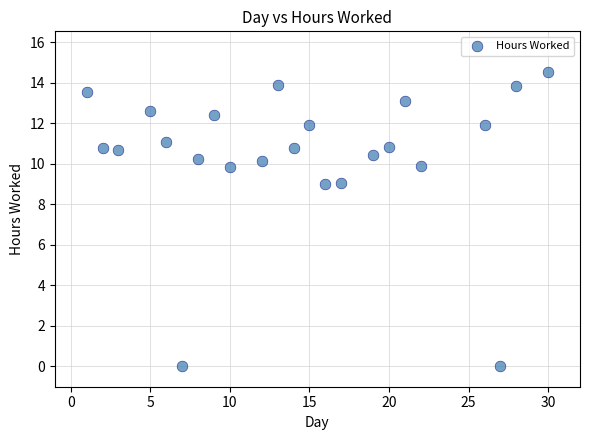

What is the range of Y values (max minus min)?

14.5